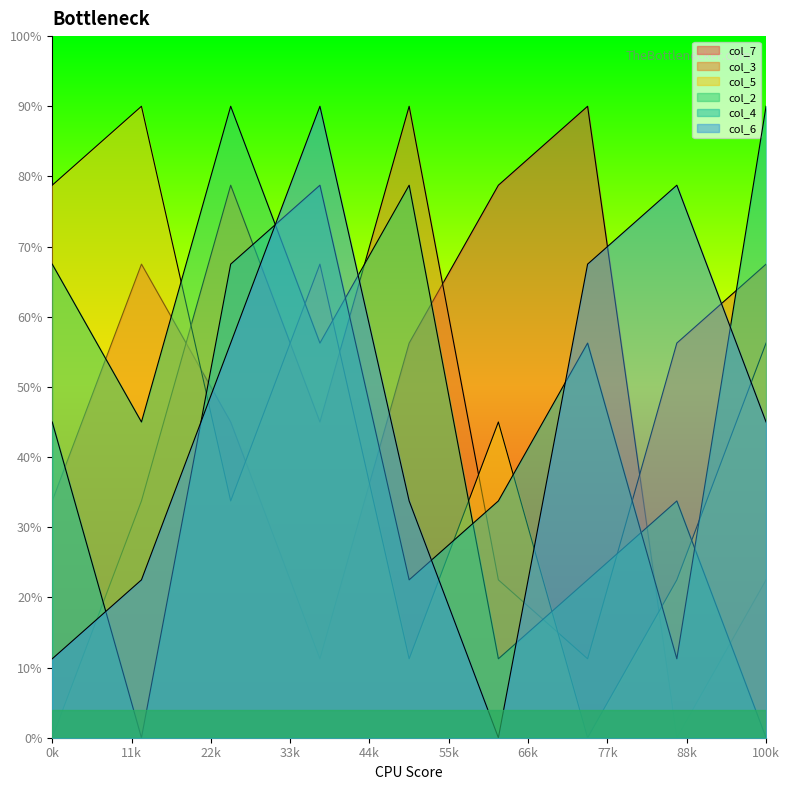

At which category does col_3 reach its first local peak?

3